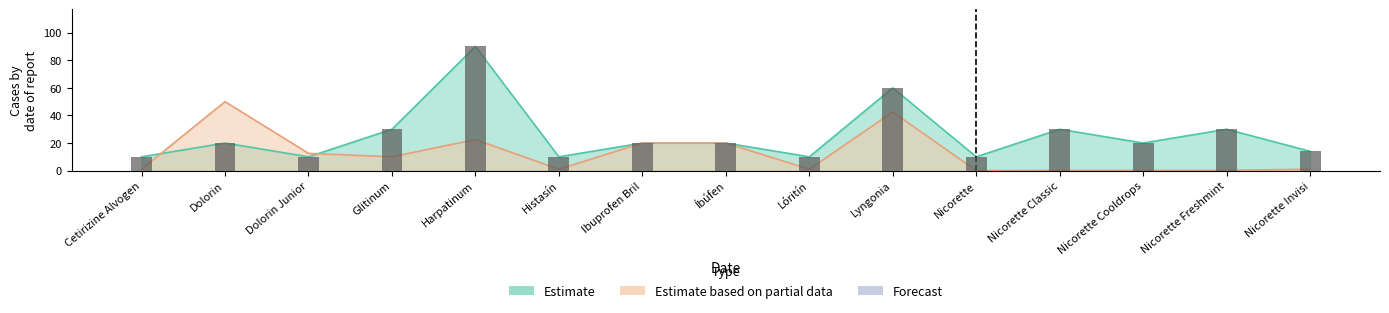

What is the value of the 10th bar from the left?

60